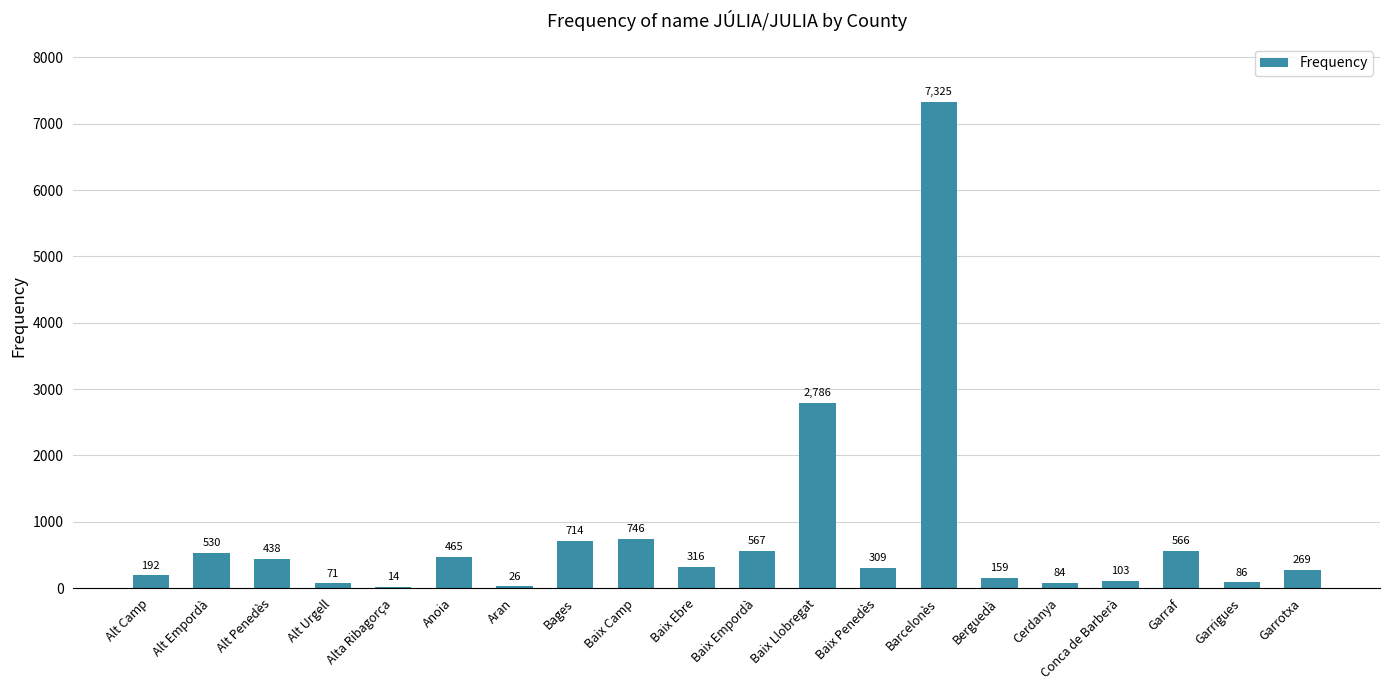

What is the ratio of the value at Berguedà to the value at Alt Camp?

0.8